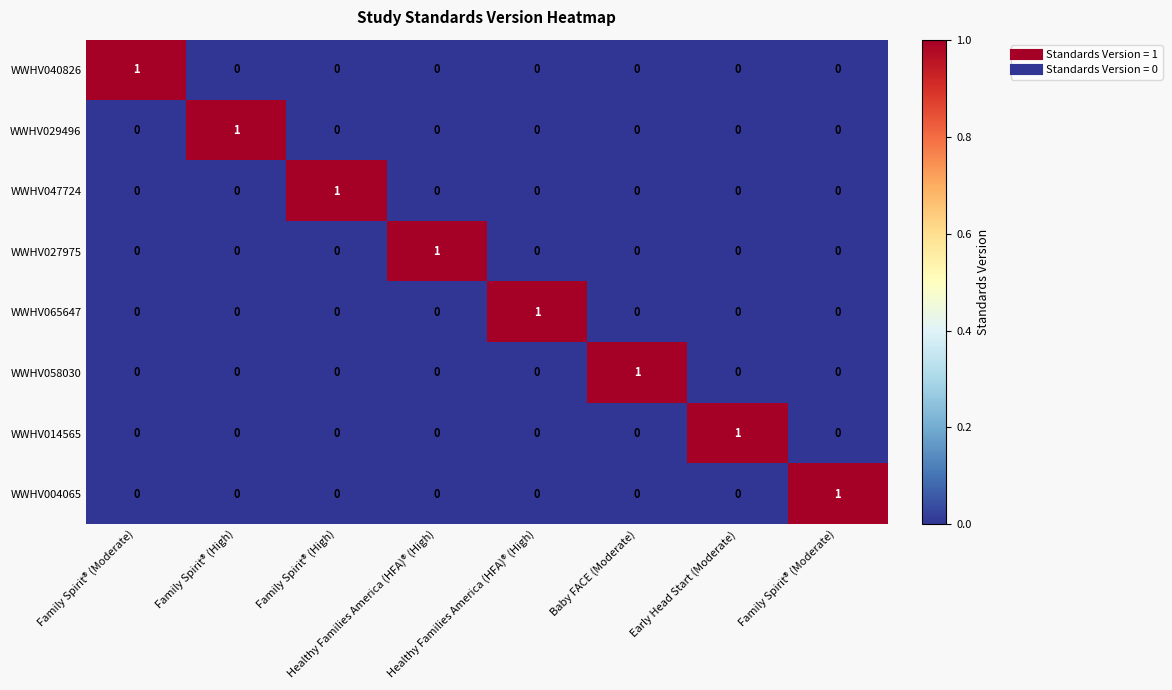

How many data points does each series have?

8